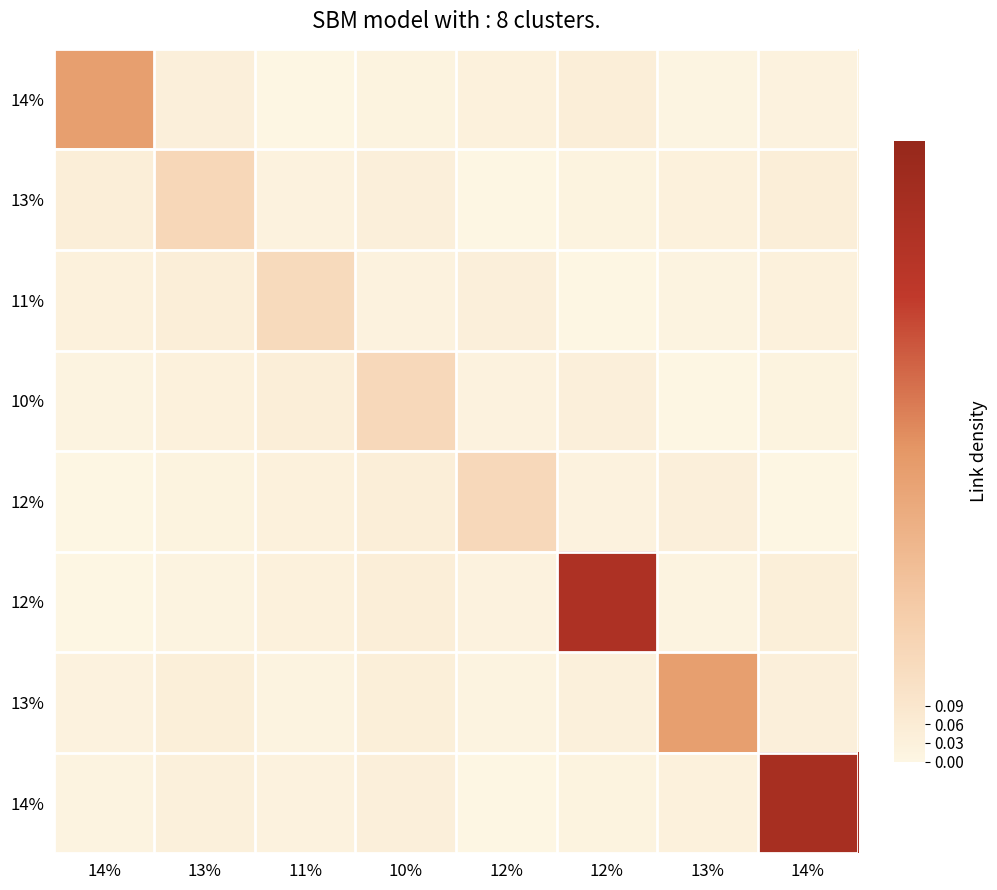

At how many categories does at least one series exceed 0?

8